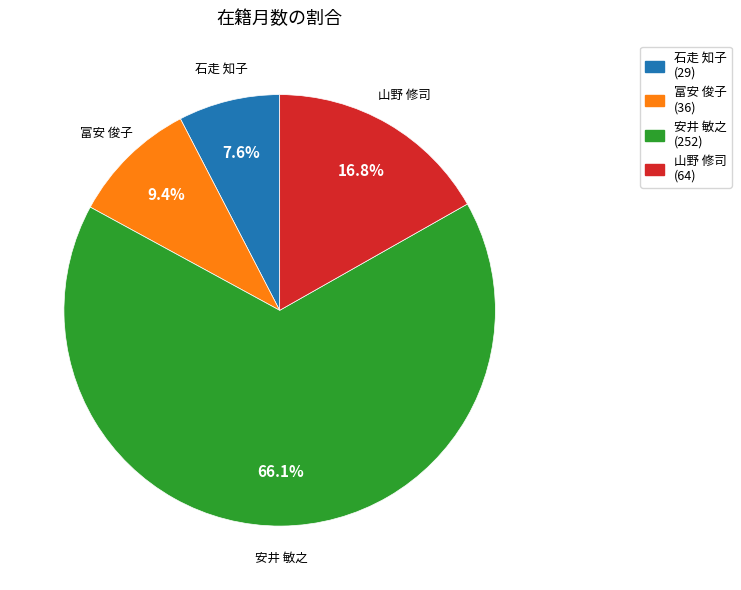

Between 富安 俊子 (36) and 安井 敏之 (252), which is larger?

安井 敏之 (252)